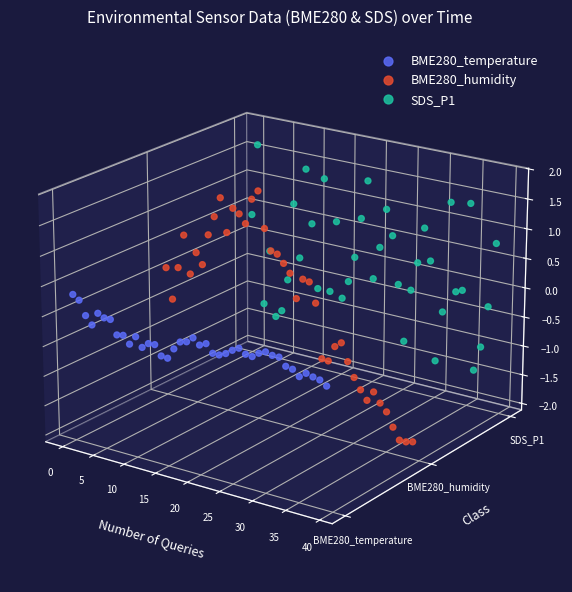

Which series has the largest total across all categories?

SDS_P1